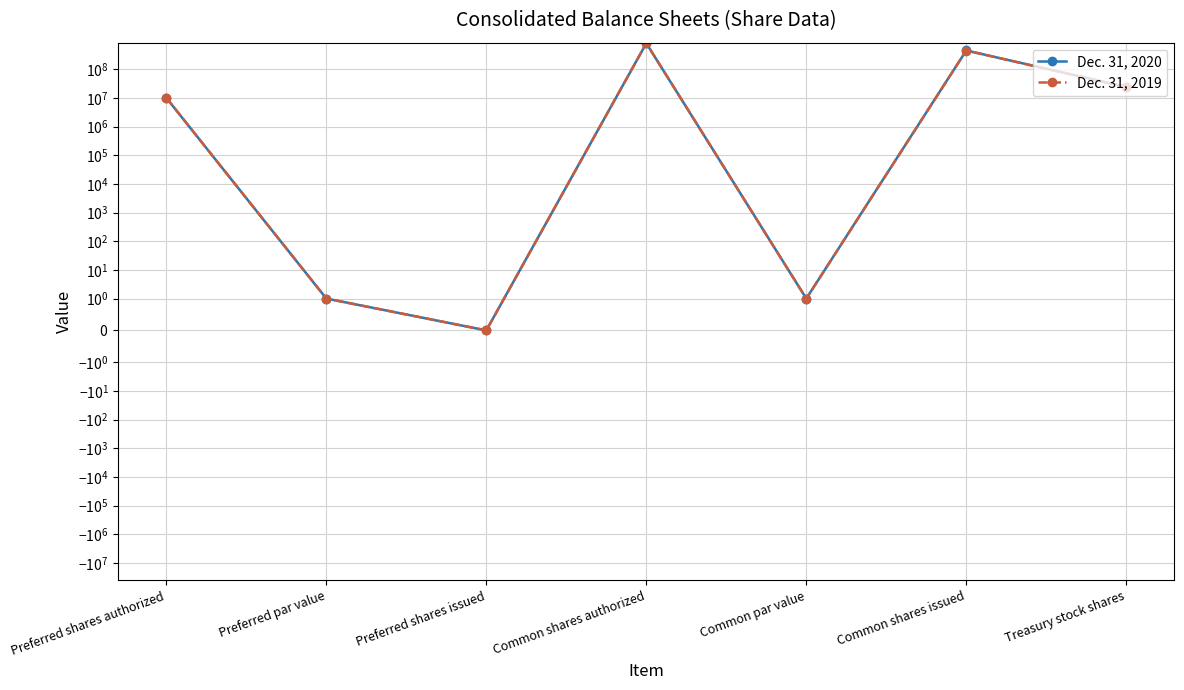

Rank the series at Common shares authorized from highest to lowest value.

Dec. 31, 2020, Dec. 31, 2019